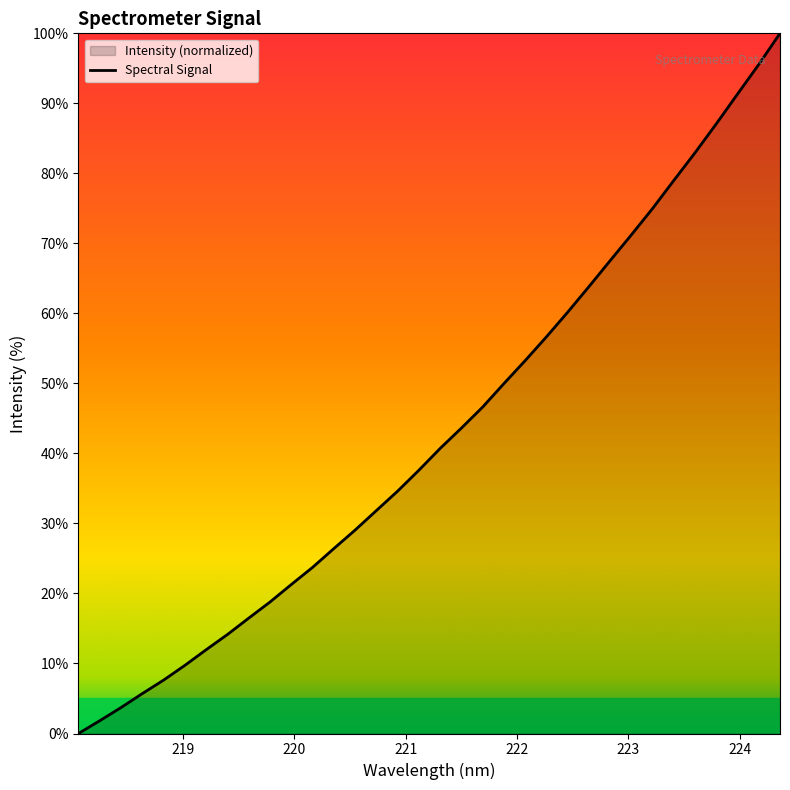

What is the difference between the second highest and second lowest values?

93.7